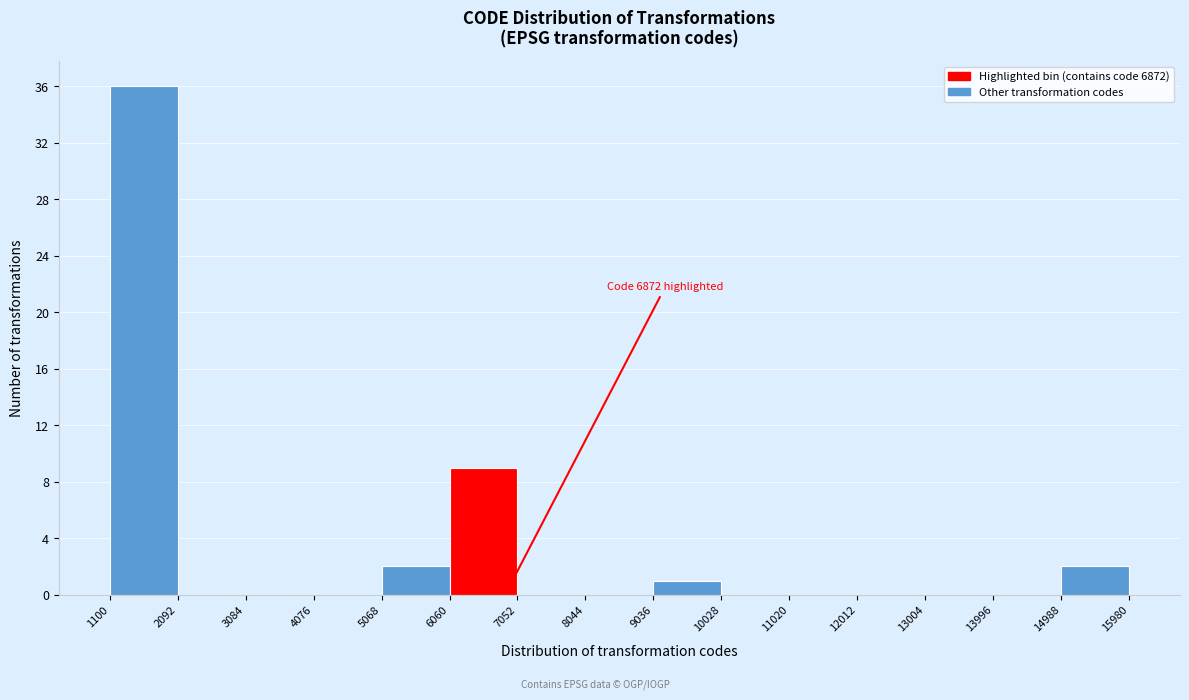

Over which range of the x-axis is the bar tallest?

1100 to 2092